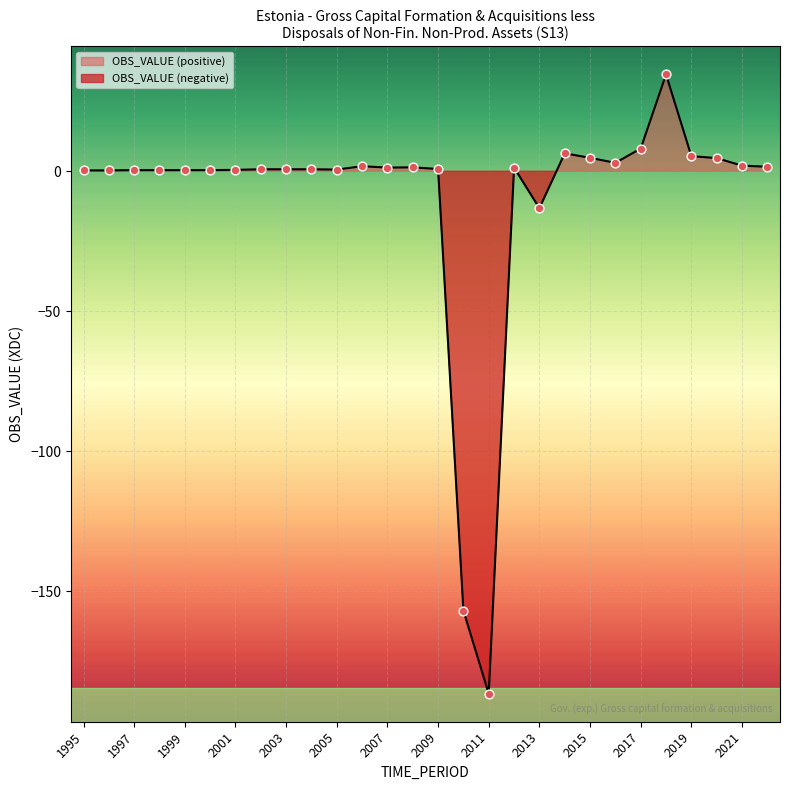

What is the change in value from 2012 to 2017?

+6.8